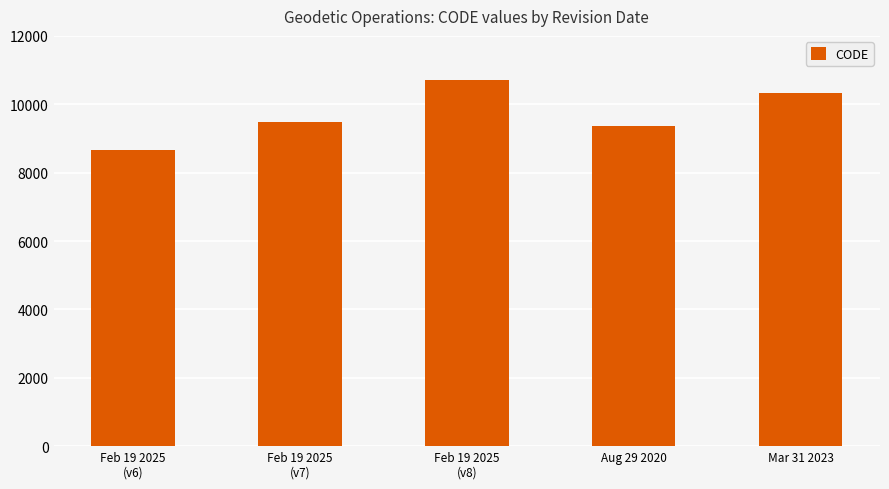

What is the label of the 2nd bar from the left?

Feb 19 2025
(v7)